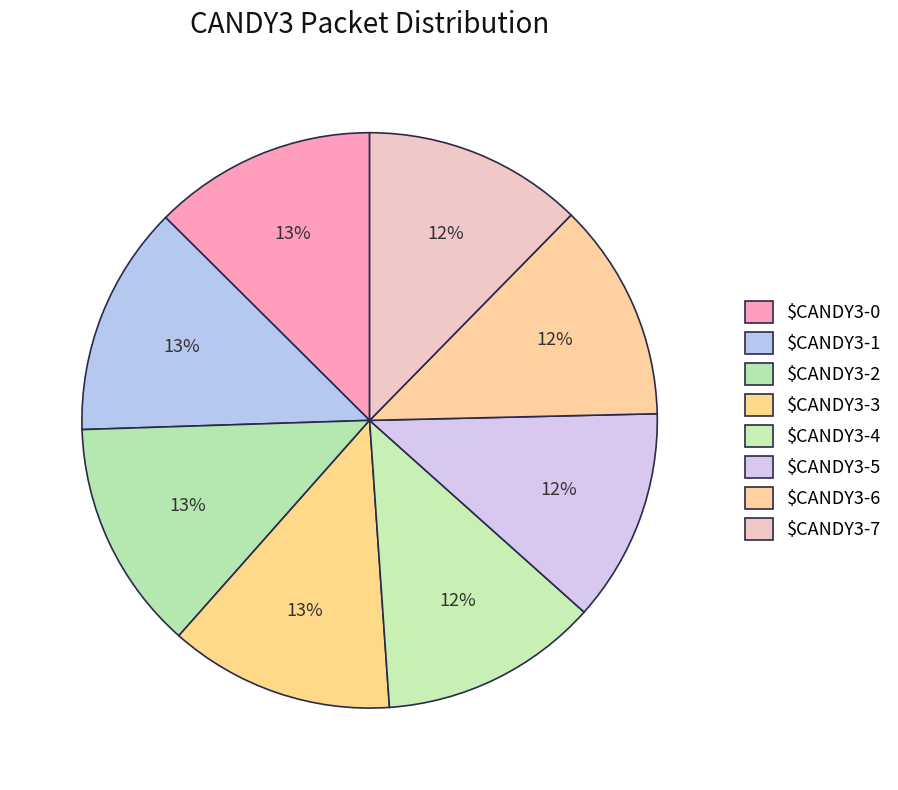

To the nearest percent, what is the combined percentage of $CANDY3-3 and $CANDY3-4?

25%